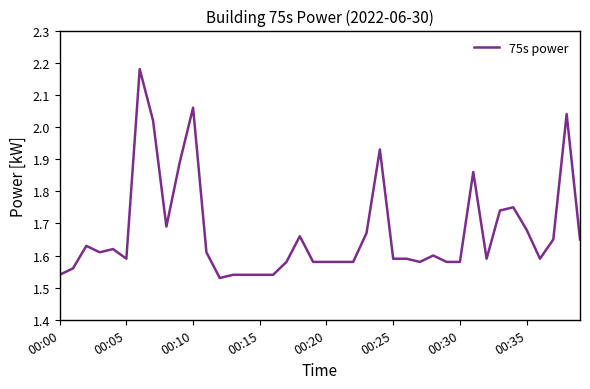

Count the number of data series in this chart.

1